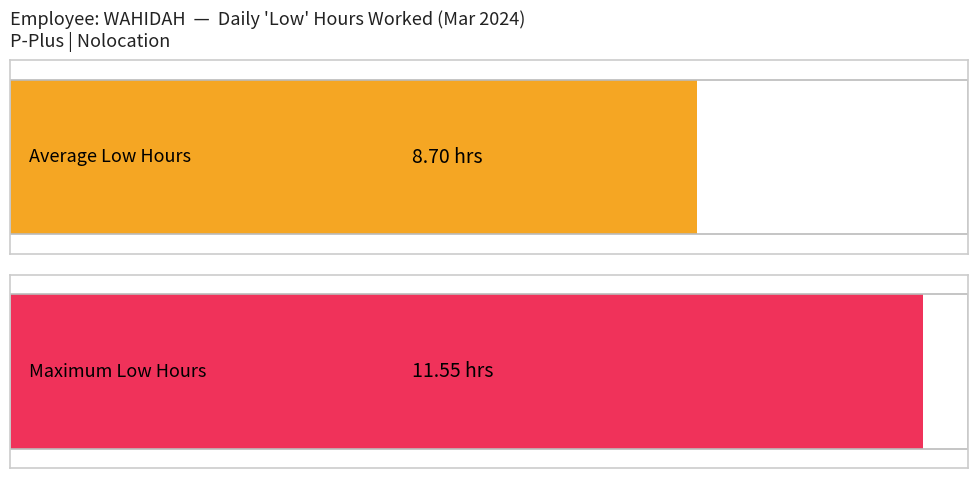

True or false: the data shows 13.3 at 4.

False